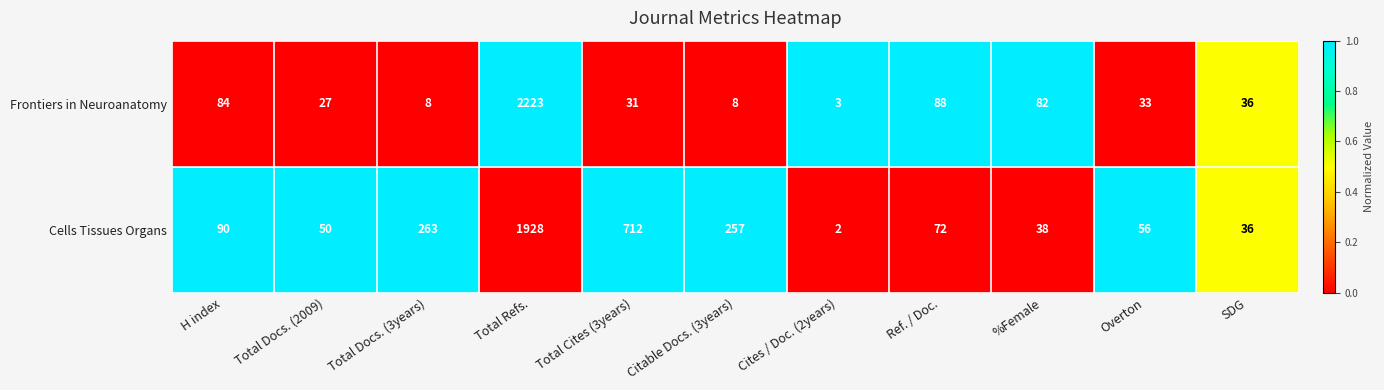

How many data points does each series have?

11